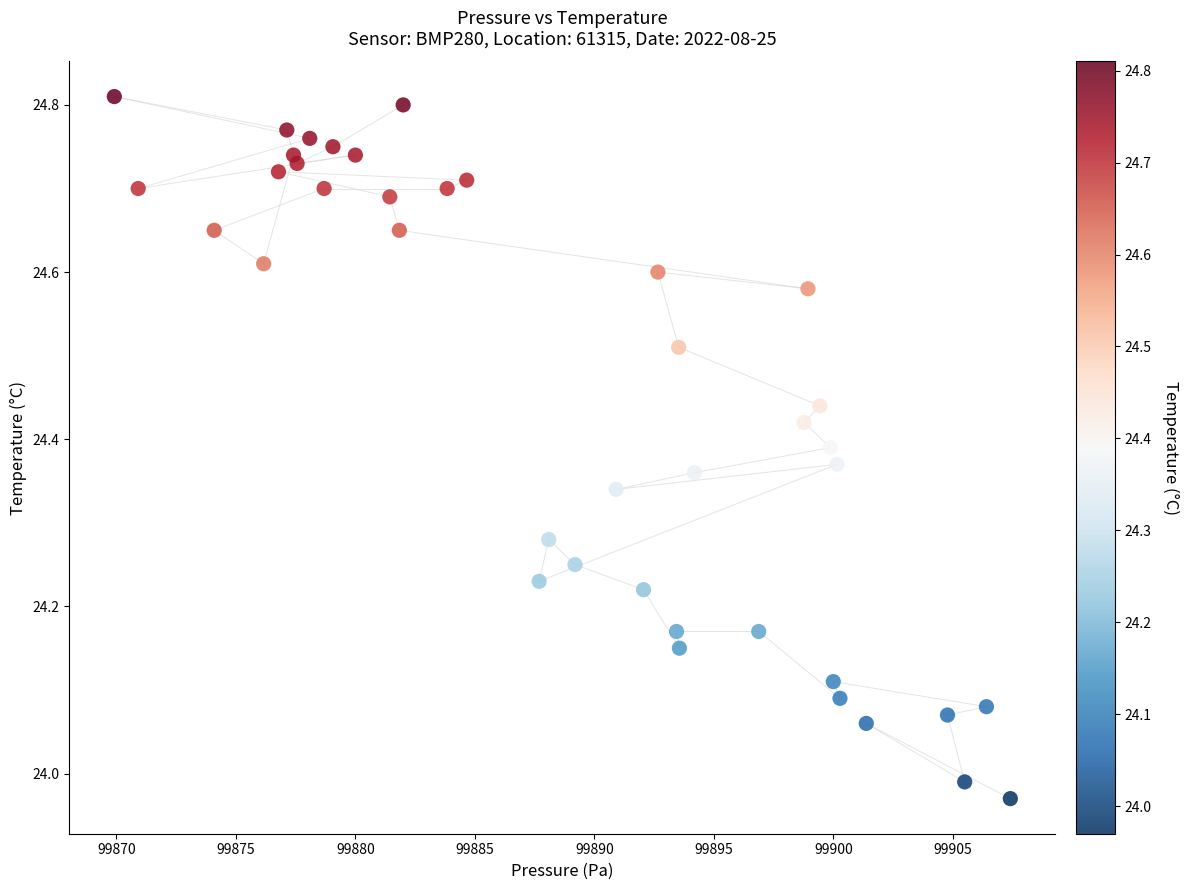

What is the range of Y values (max minus min)?

0.8